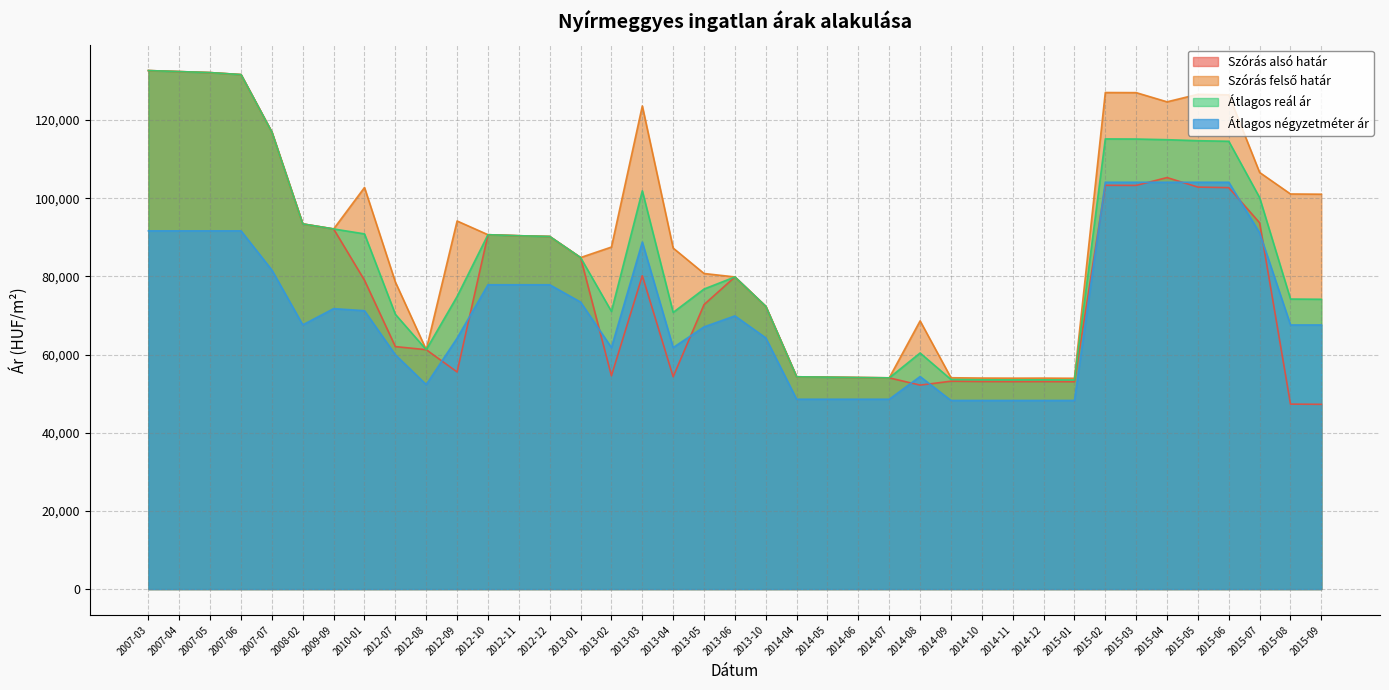

Which series has the widest spread of values?

Szórás alsó határ